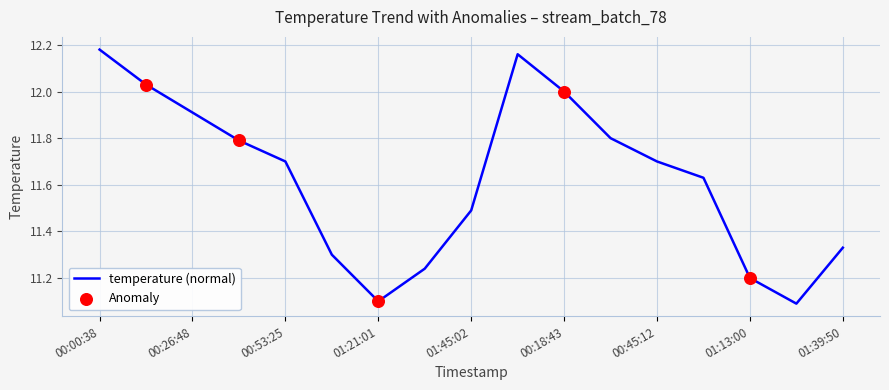

What is the smallest value displayed?

11.1